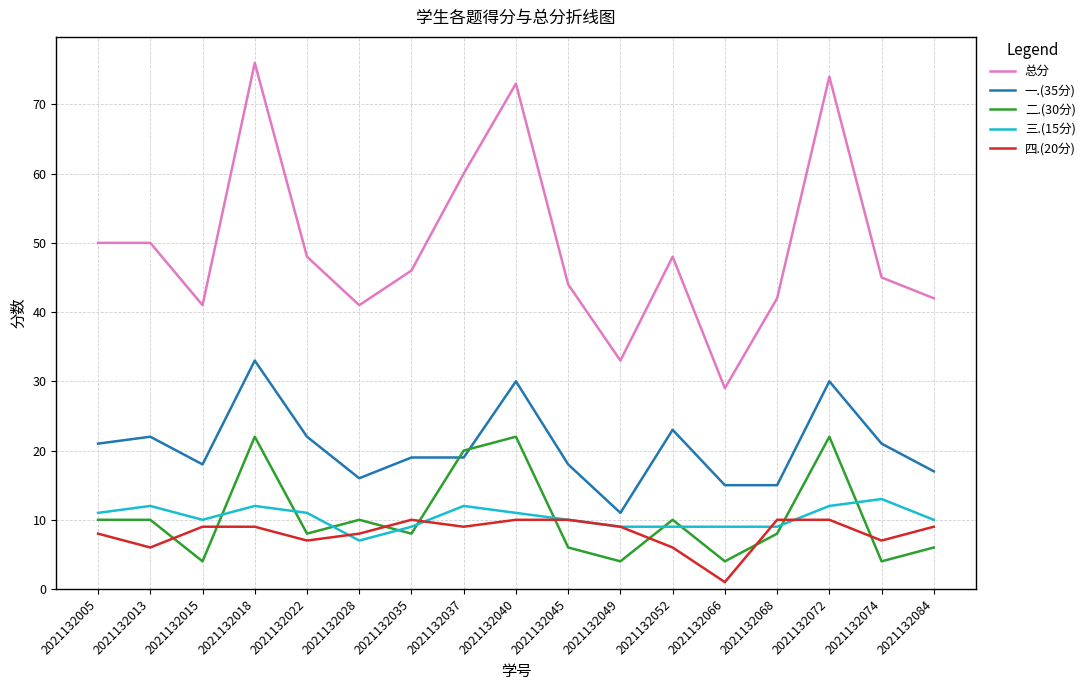

True or false: 一.(35分) has more than 2 points higher than both neighbors.

True